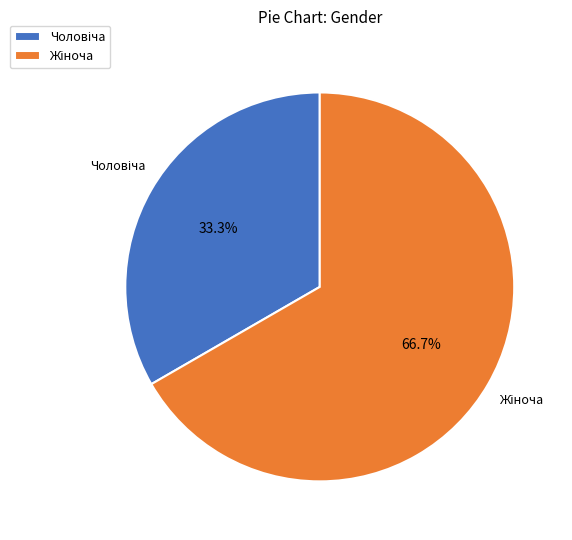

To the nearest percent, what is the difference between the largest and smallest slice percentages?

33%